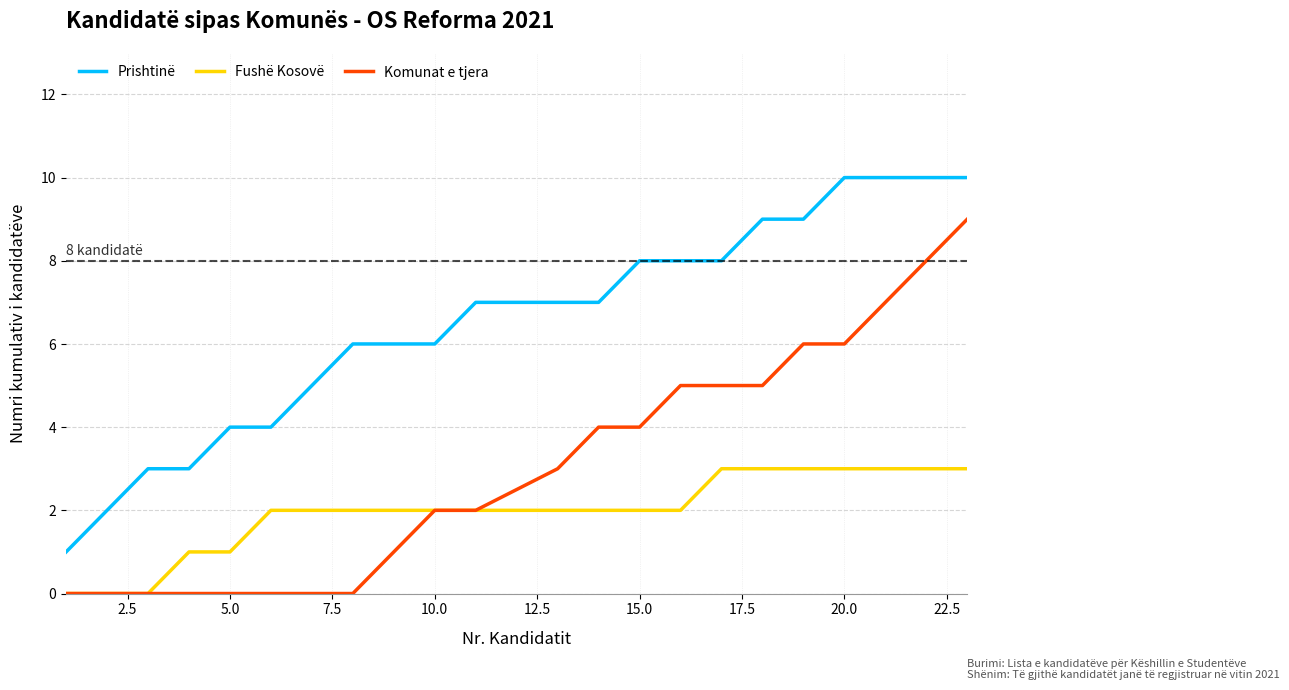

List the series in order of their overall mean, lowest first.

Fushë Kosovë, Komunat e tjera, Prishtinë